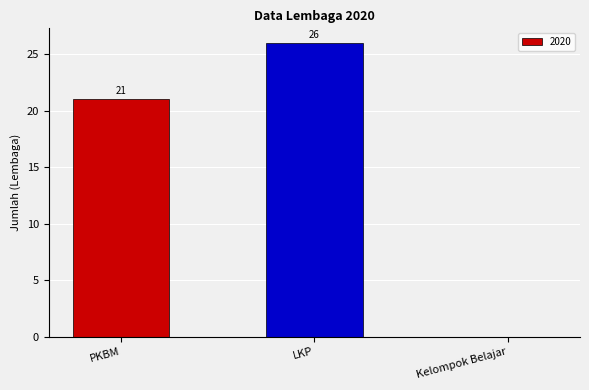

Is it true that the value at LKP is 40?

False